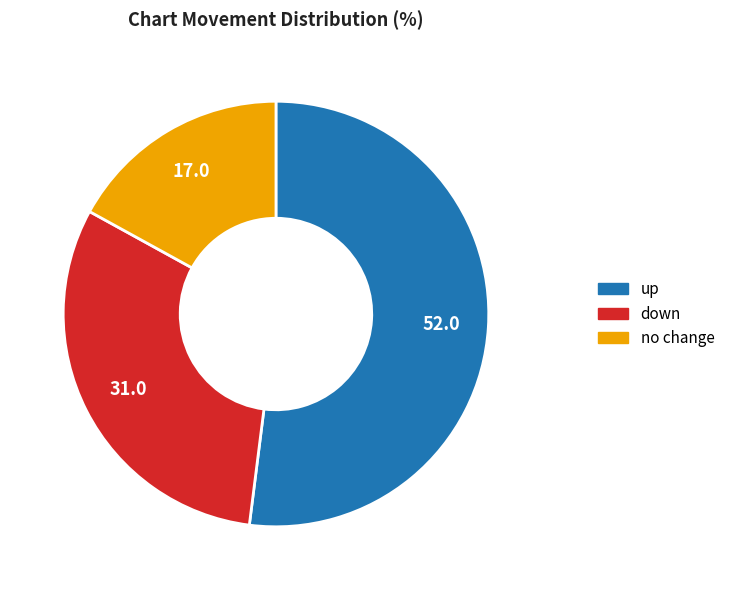

Does any single category account for the majority?

Yes